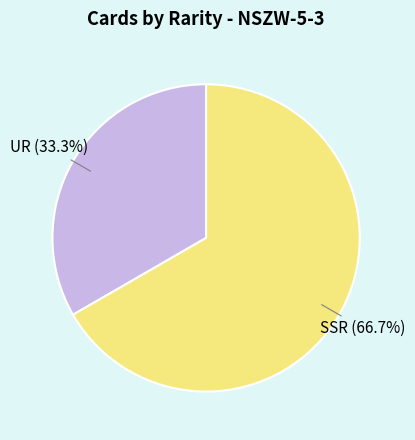

Is there any slice that represents more than half of the pie?

Yes